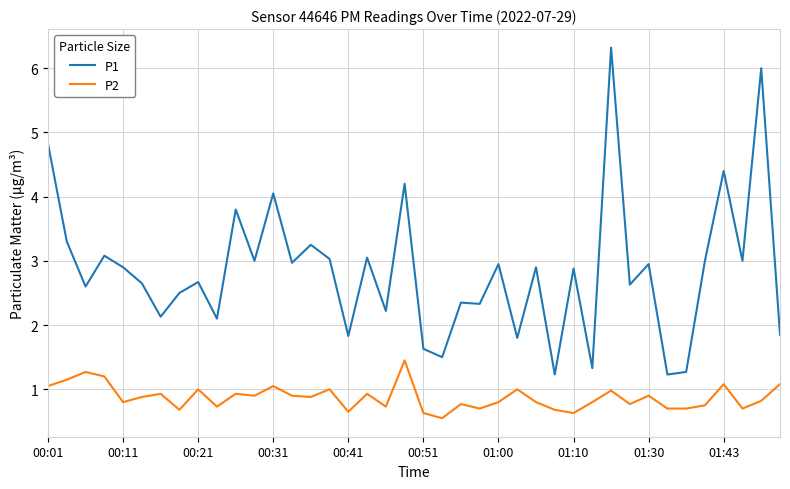

Which series has the widest spread of values?

P1